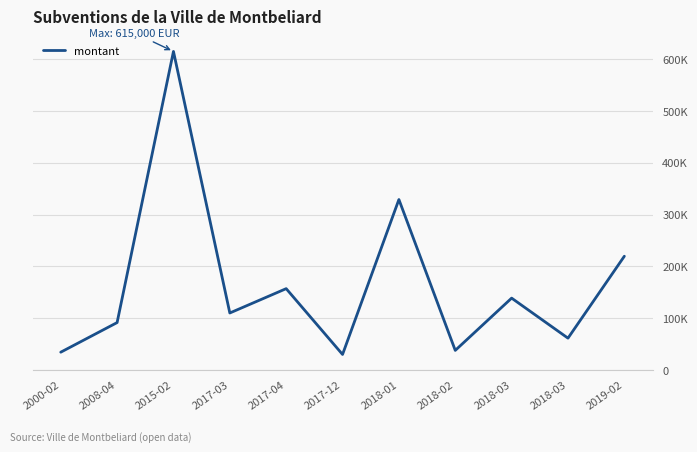

Does the chart have visible grid lines?

Yes